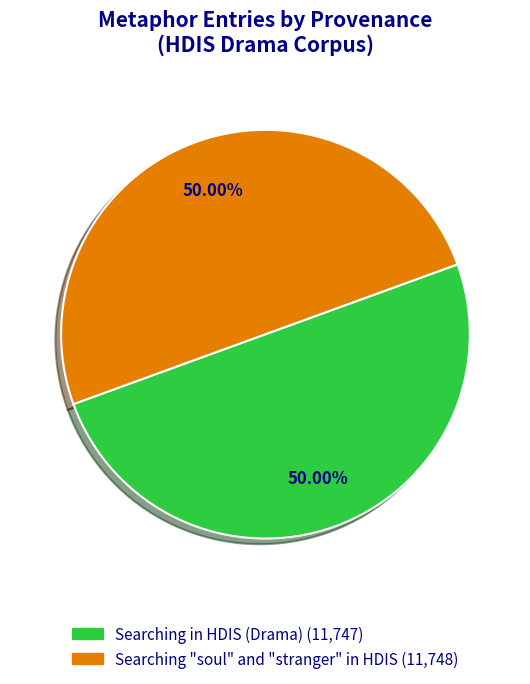

To the nearest percent, what is the combined percentage of Searching in HDIS (Drama) and Searching "soul" and "stranger" in HDIS?

100%